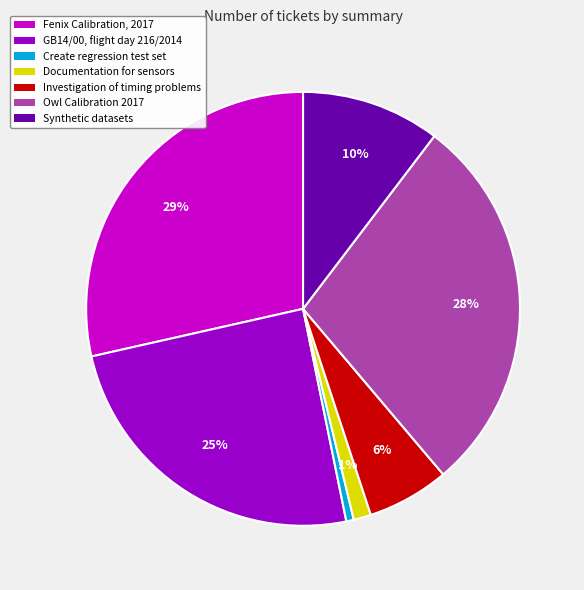

Count the number of slices in the pie.

7